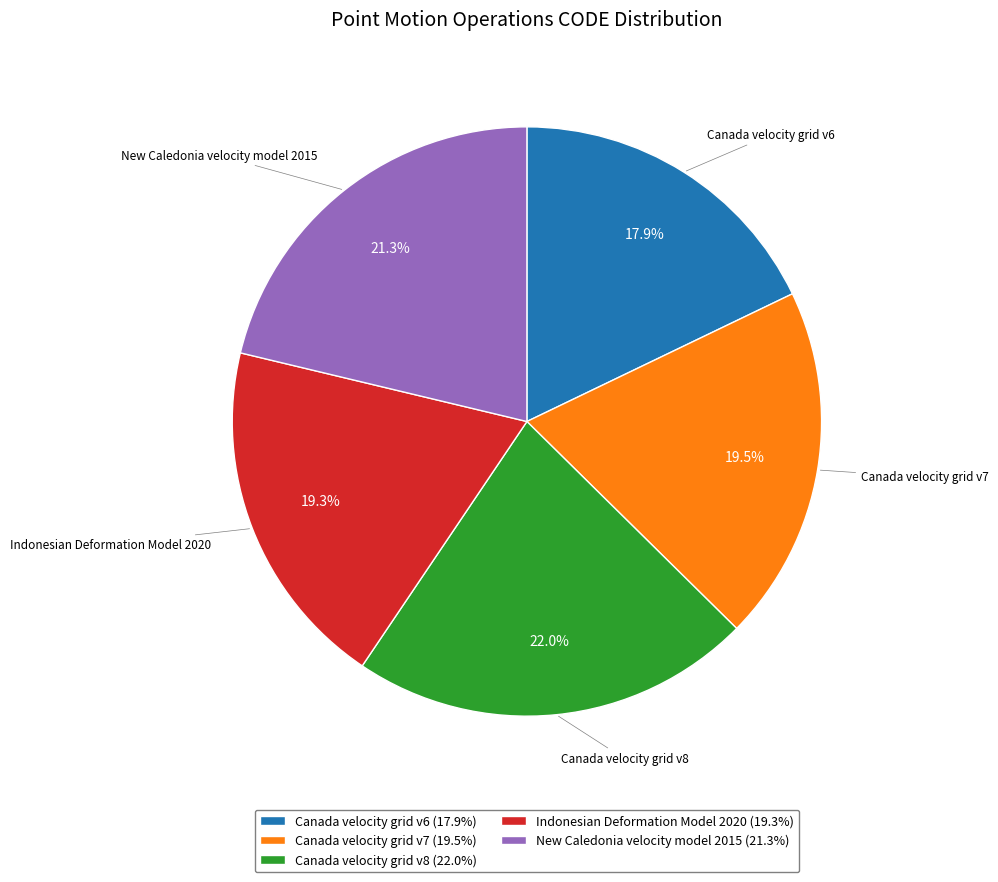

Approximately how many times larger is the value at Canada velocity grid v6 (17.9%) compared to Indonesian Deformation Model 2020 (19.3%)?

0.9